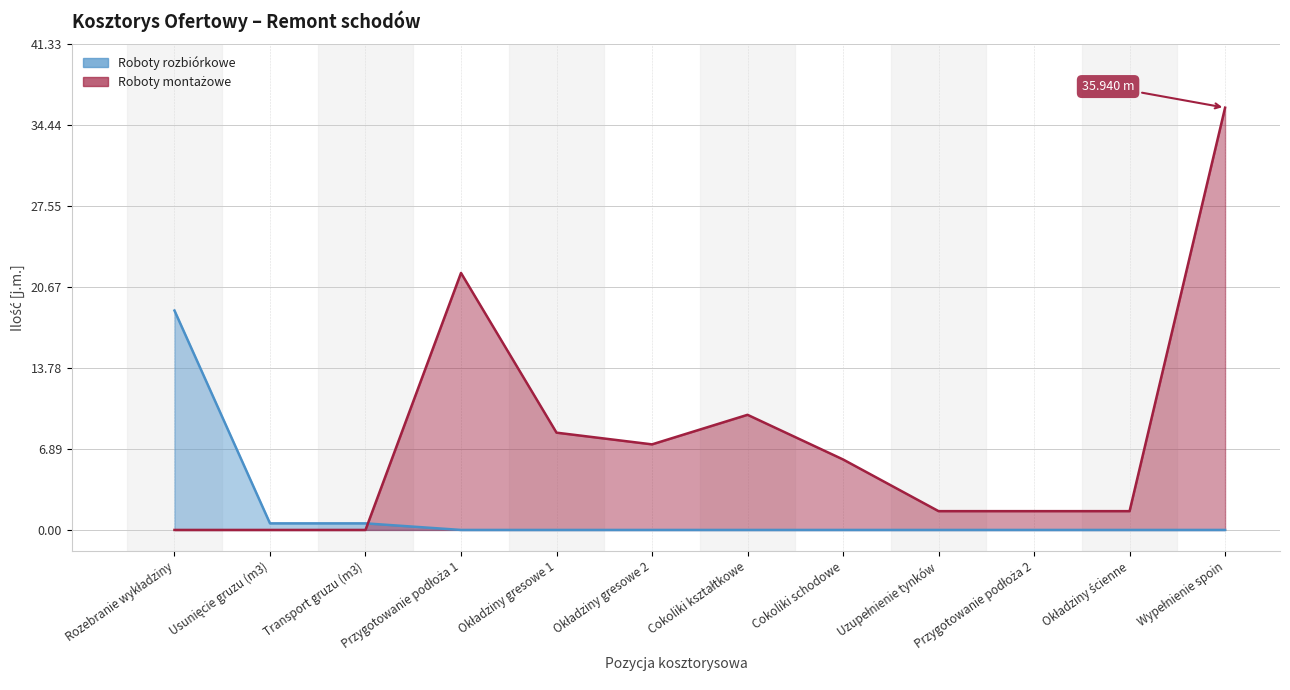

Which has a higher value, Okładziny gresowe 2 or Usunięcie gruzu (m3)?

Usunięcie gruzu (m3)